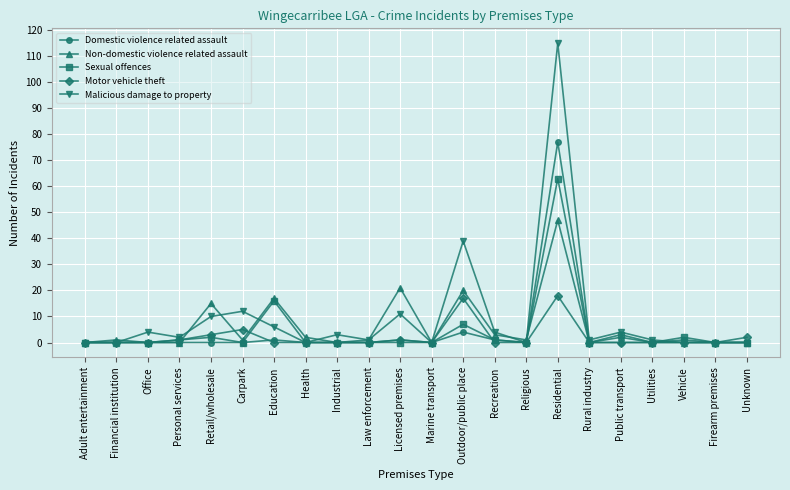

Is the value of Non-domestic violence related assault at Retail/wholesale greater than the value of Malicious damage to property at Utilities?

Yes